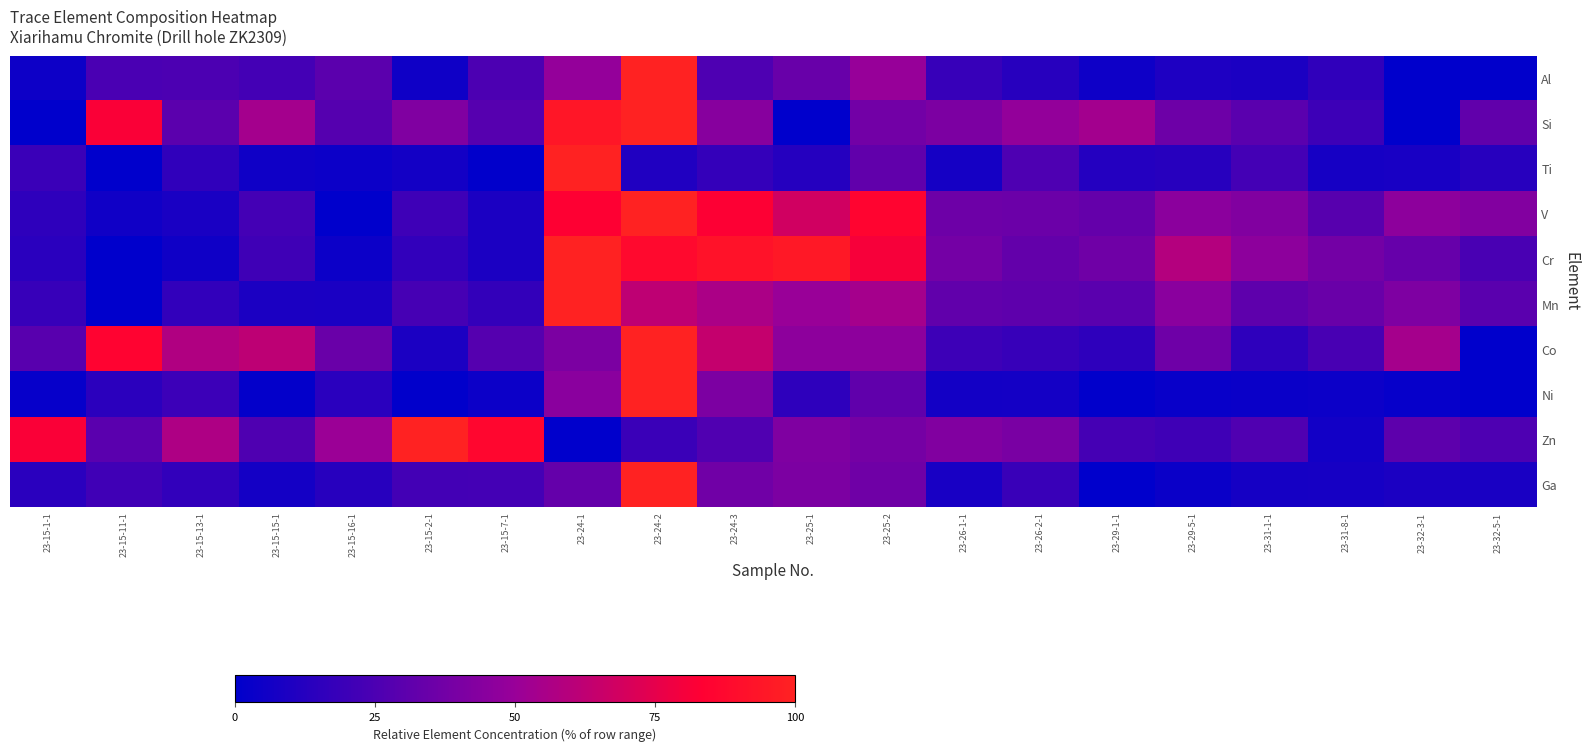

What is the difference between the highest and lowest values at 23-15-15-1?

60.4